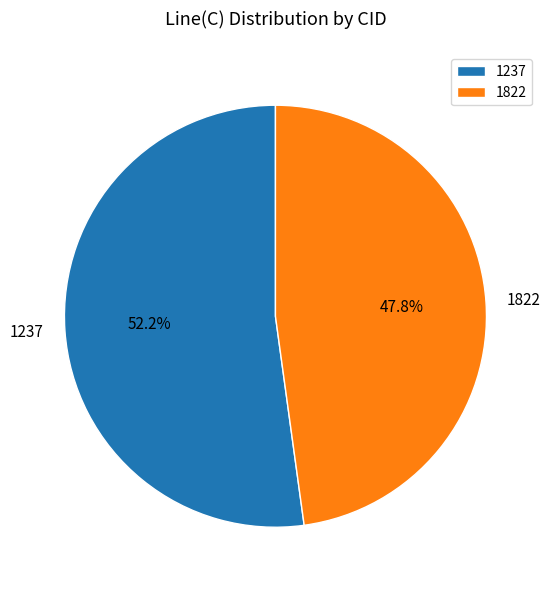

What is the largest slice in the pie chart?

1237